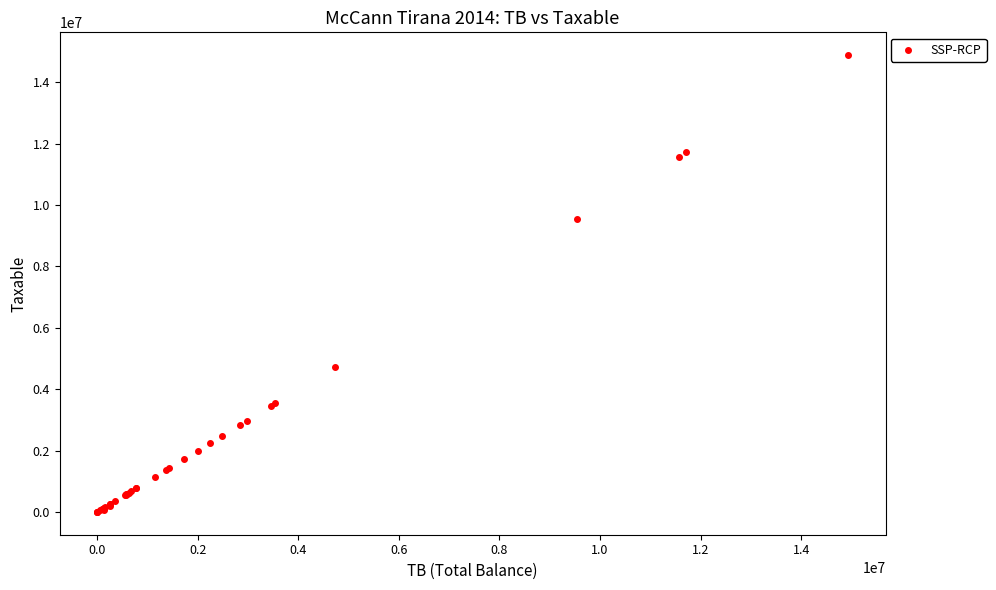

What Y value in the scatter plot is closest to 7443929?

9536057.6